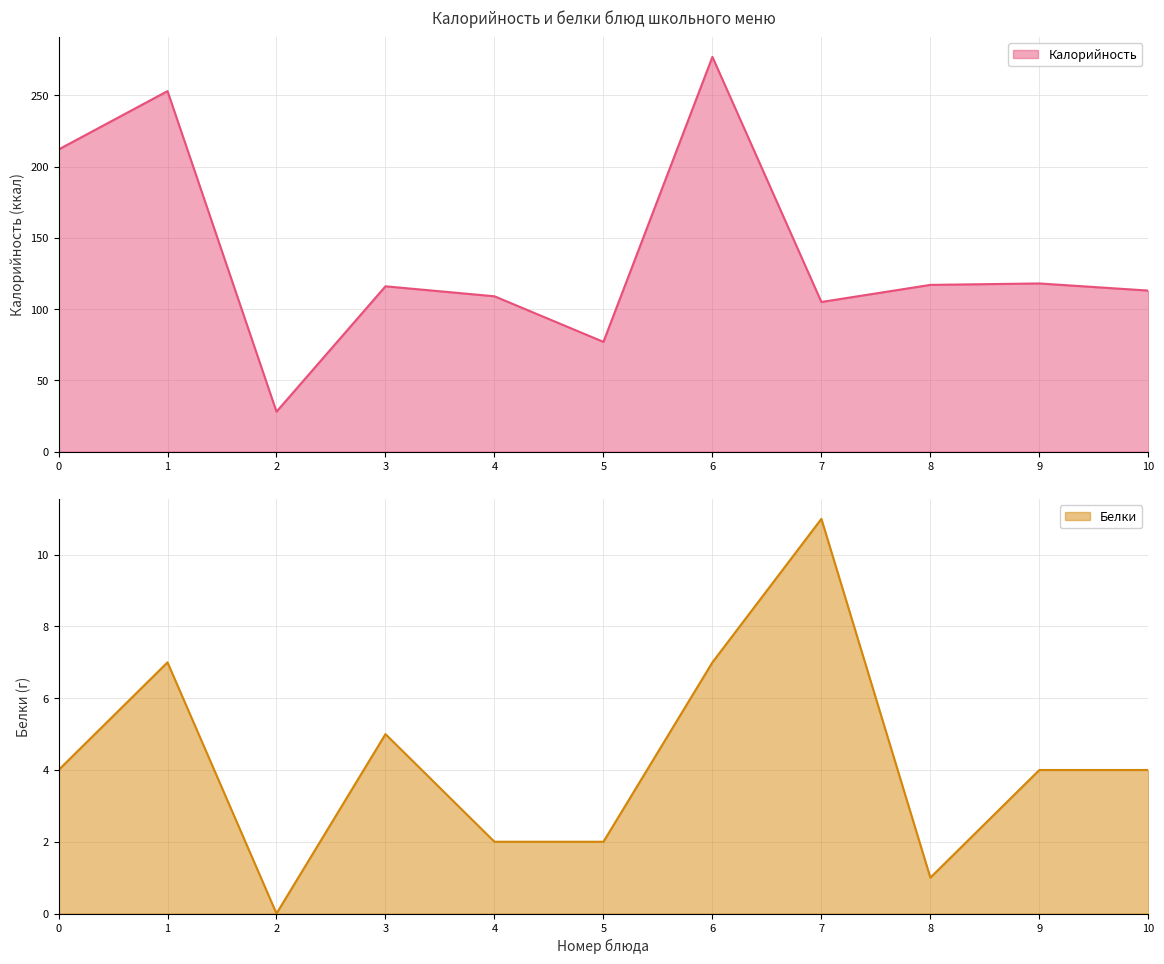

At how many categories does at least one series exceed 26?

11